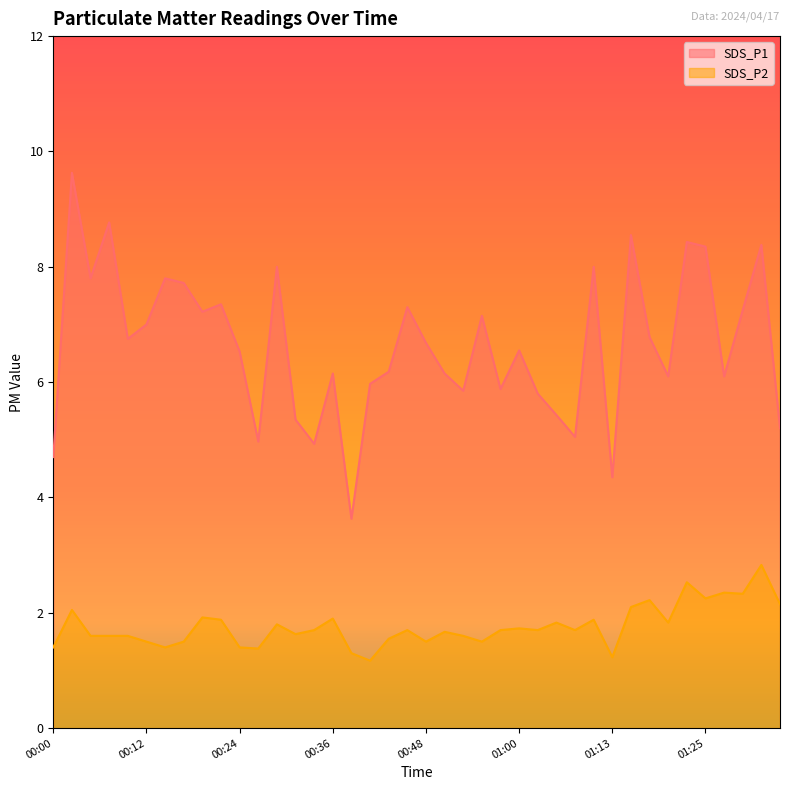

True or false: SDS_P1 has a value of 13.3 at 01:10.

False